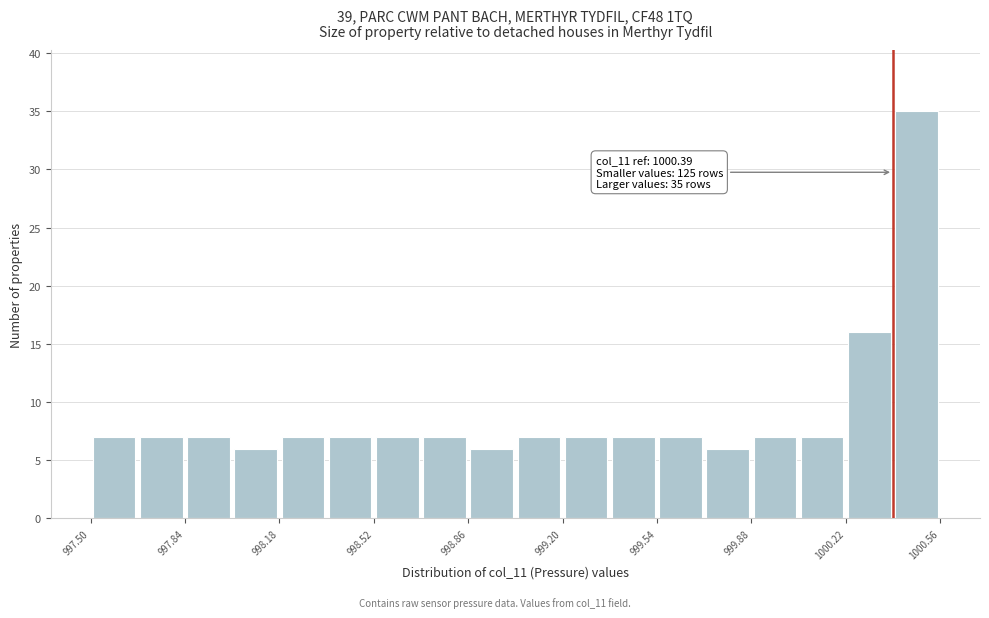

Read against the x-axis, roughly where is the centre of the tallest bar?

1000.50